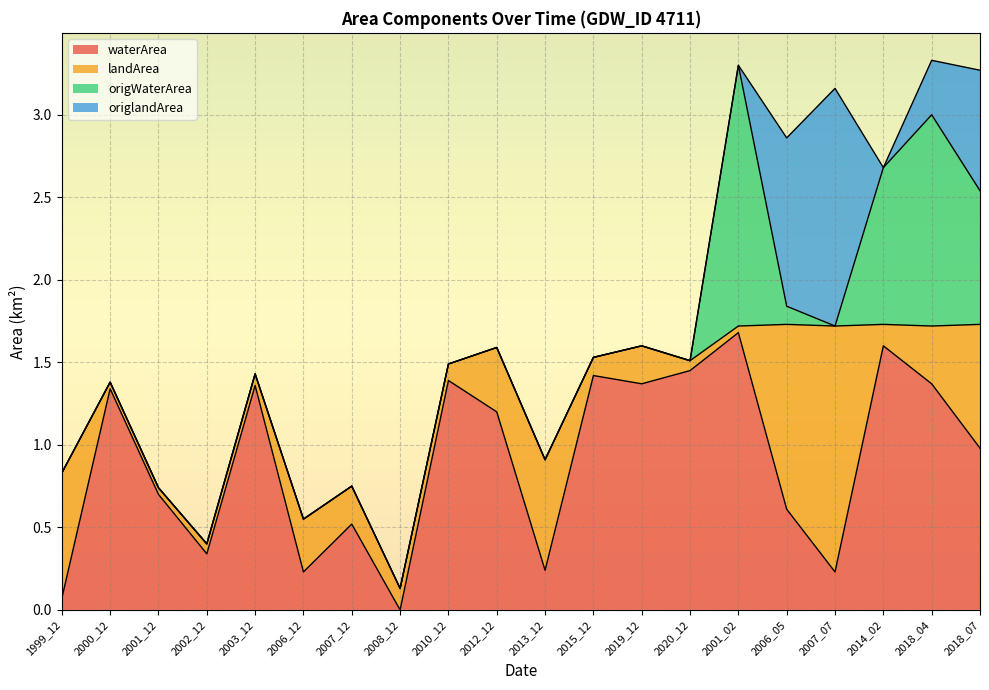

What is the highest value of the origlandArea series?

1.4